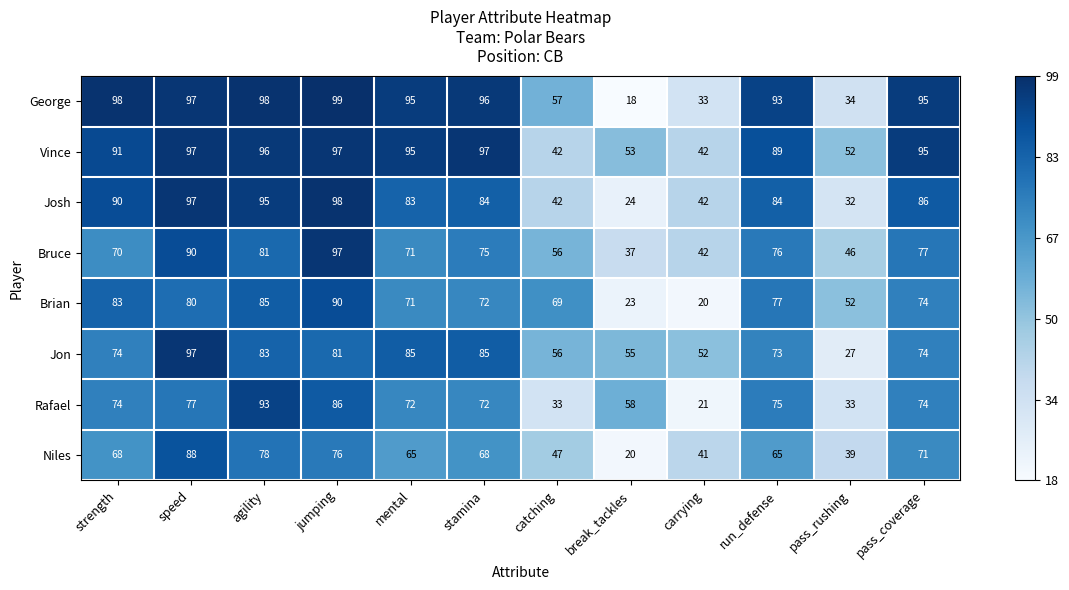

The value of Josh at mental is 45. True or false?

False